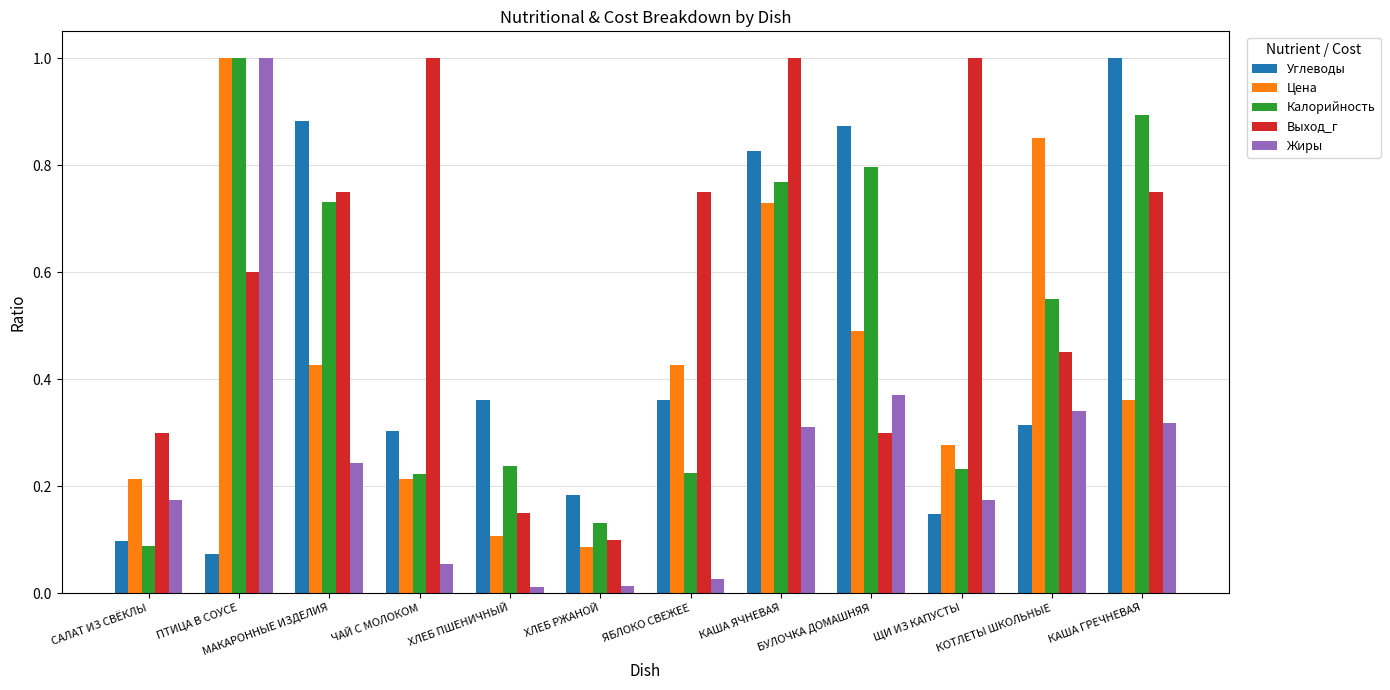

Which series changed the most between ЧАЙ С МОЛОКОМ and КОТЛЕТЫ ШКОЛЬНЫЕ?

Цена